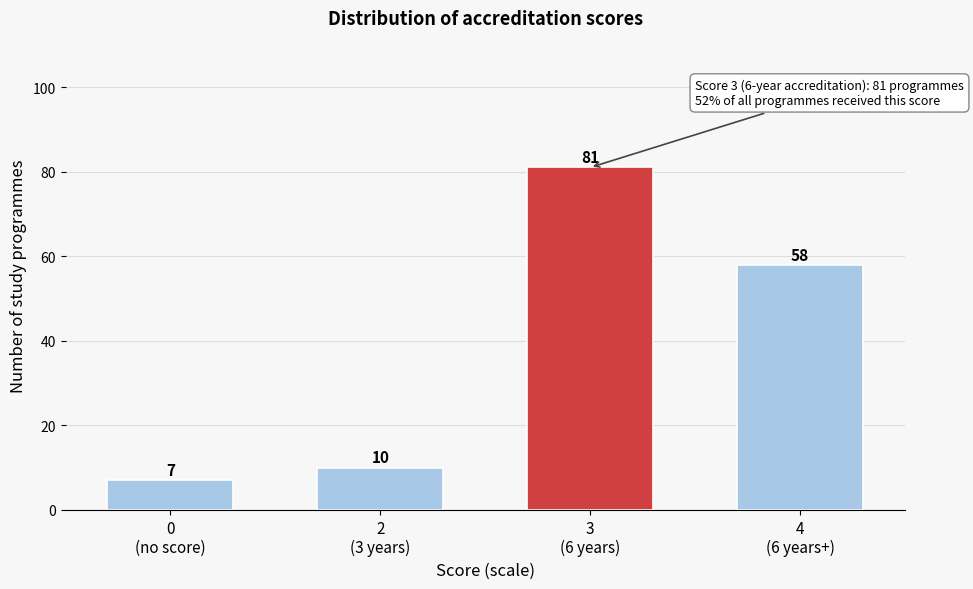

Reading left to right, extract all data points from this chart.

7	10	81	58